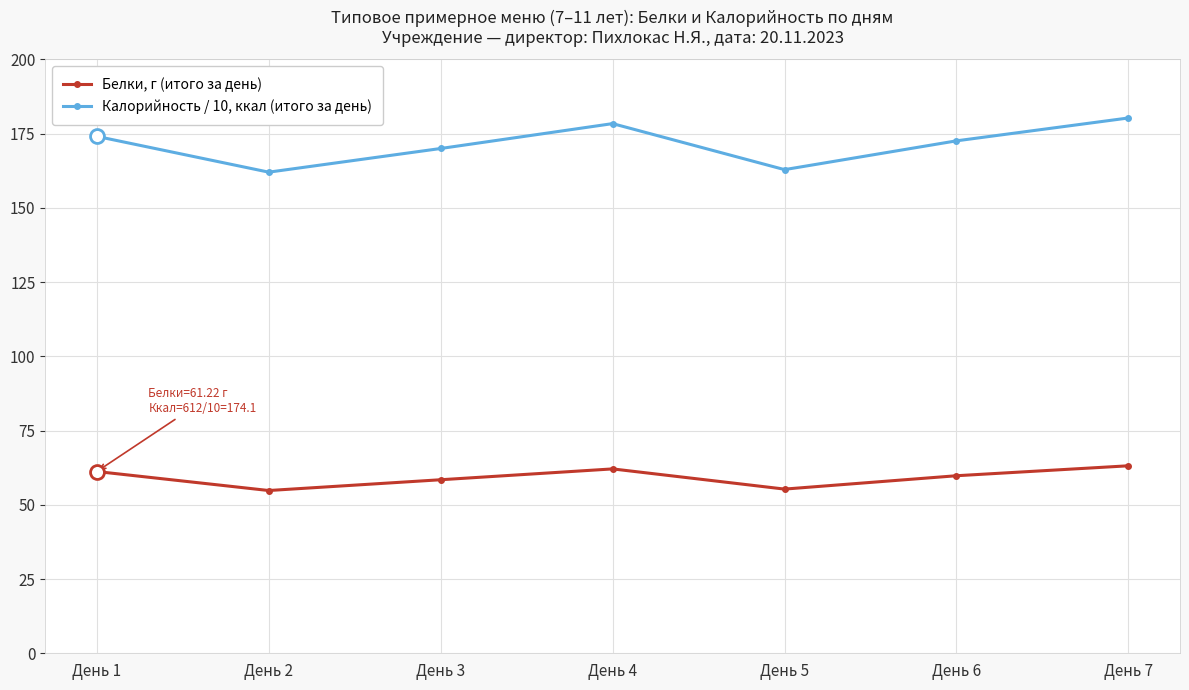

True or false: Калорийность / 10, ккал (итого за день) has more than 0 points higher than both neighbors.

True